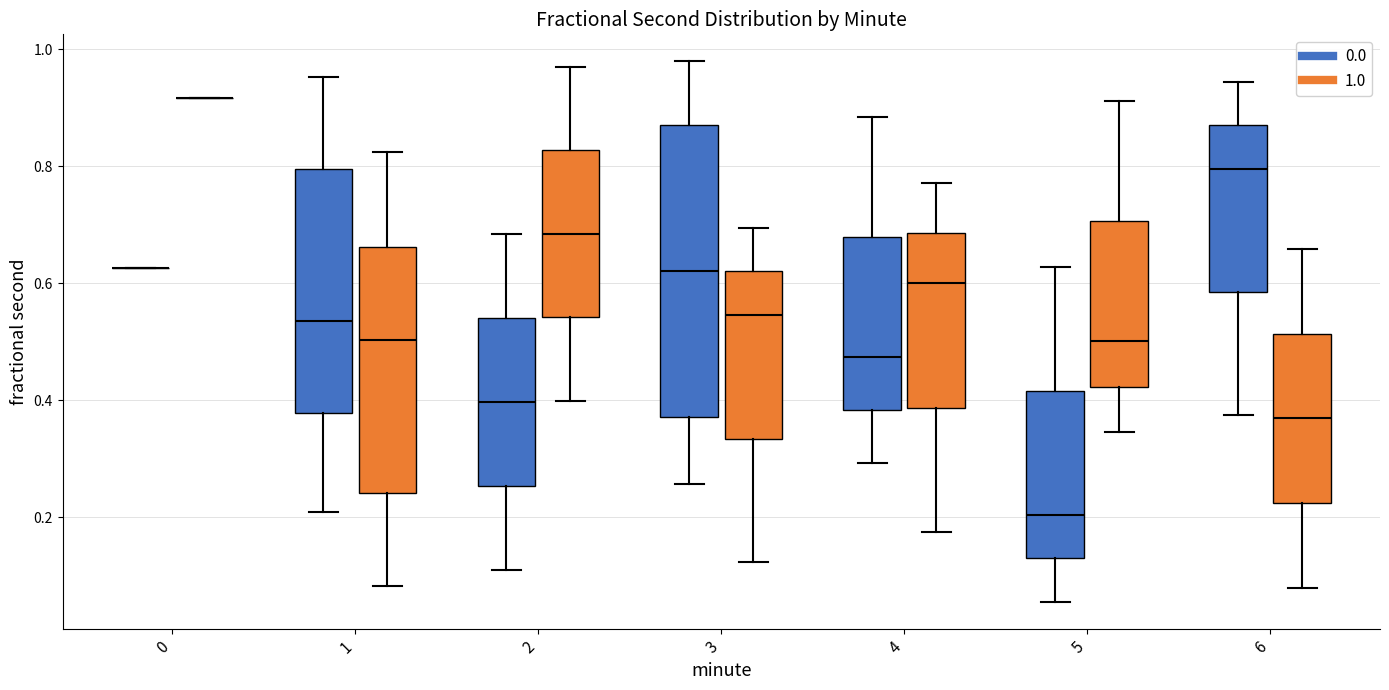

Reading left to right, read every box against the y-axis: the position of its median line, the range the box covers, and the ends of its whiskers. The values are not printed on the chart, so give them approximately, as read against the axis.

0 (0.0): box collapsed to a line at 0.62, whiskers 0.62 to 0.62
0 (1.0): box collapsed to a line at 0.92, whiskers 0.92 to 0.92
1 (0.0): median 0.54, box 0.38 to 0.80, whiskers 0.20 to 0.96
1 (1.0): median 0.50, box 0.24 to 0.66, whiskers 0.08 to 0.82
2 (0.0): median 0.40, box 0.26 to 0.54, whiskers 0.10 to 0.68
2 (1.0): median 0.68, box 0.54 to 0.82, whiskers 0.40 to 0.98
3 (0.0): median 0.62, box 0.38 to 0.88, whiskers 0.26 to 0.98
3 (1.0): median 0.54, box 0.34 to 0.62, whiskers 0.12 to 0.70
4 (0.0): median 0.48, box 0.38 to 0.68, whiskers 0.30 to 0.88
4 (1.0): median 0.60, box 0.38 to 0.68, whiskers 0.18 to 0.78
5 (0.0): median 0.20, box 0.12 to 0.42, whiskers 0.06 to 0.62
5 (1.0): median 0.50, box 0.42 to 0.70, whiskers 0.34 to 0.92
6 (0.0): median 0.80, box 0.58 to 0.86, whiskers 0.38 to 0.94
6 (1.0): median 0.36, box 0.22 to 0.52, whiskers 0.08 to 0.66